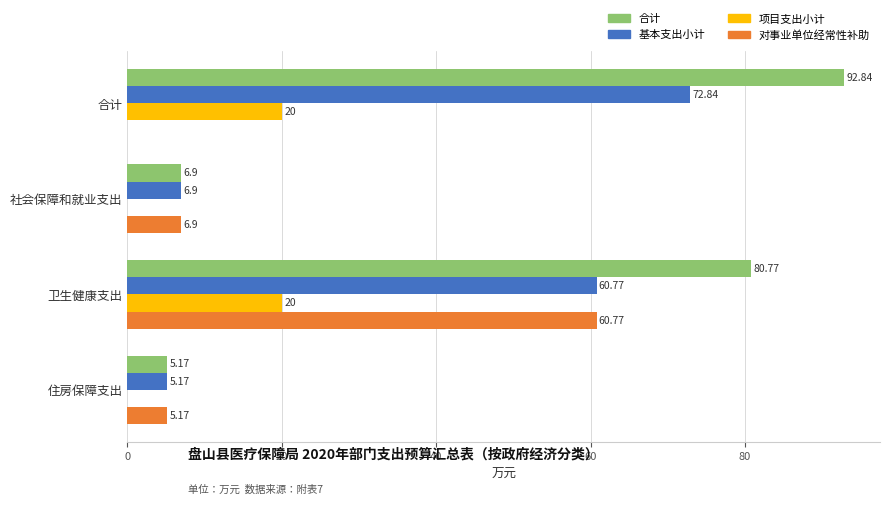

At which label is 合计 closest to 49?

卫生健康支出